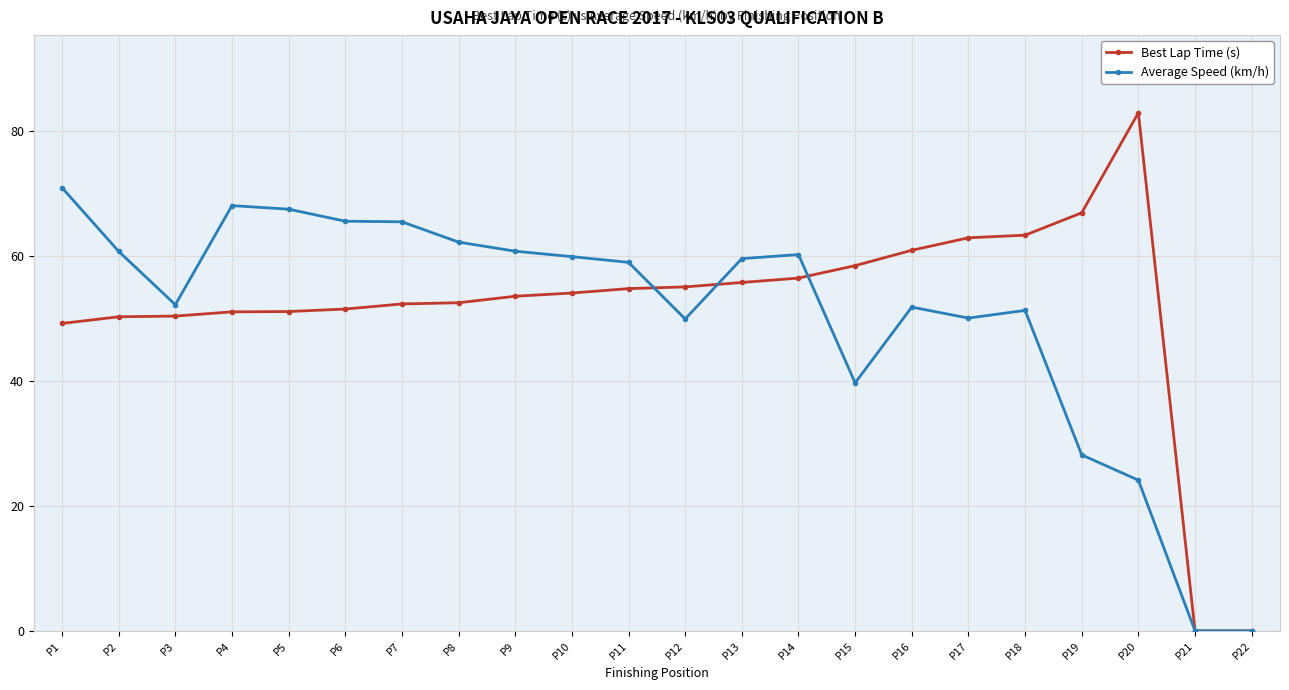

The value of Average Speed (km/h) at P1 is 70.9. True or false?

True